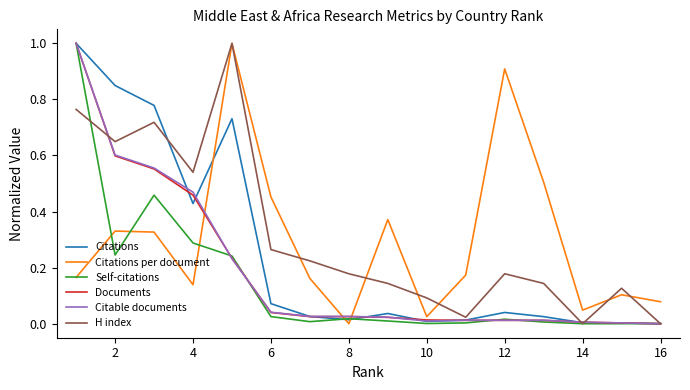

True or false: Citations and Citations per document intersect in this chart.

True